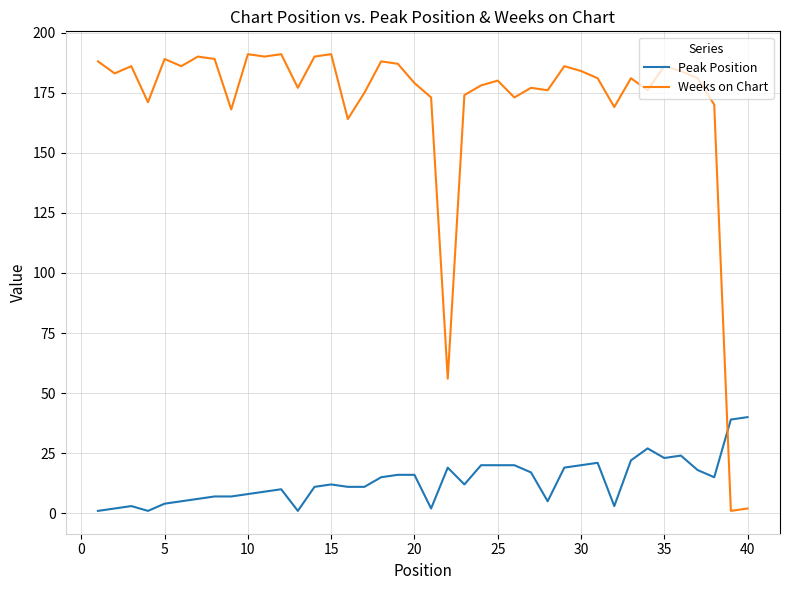

Which series has the widest spread of values?

Weeks on Chart